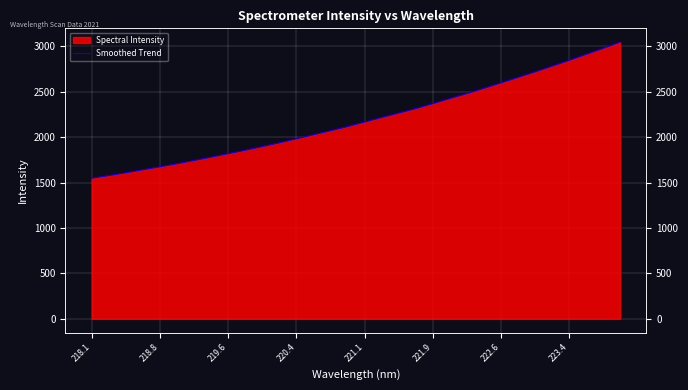

Does the chart display data point markers on the line(s)?

No